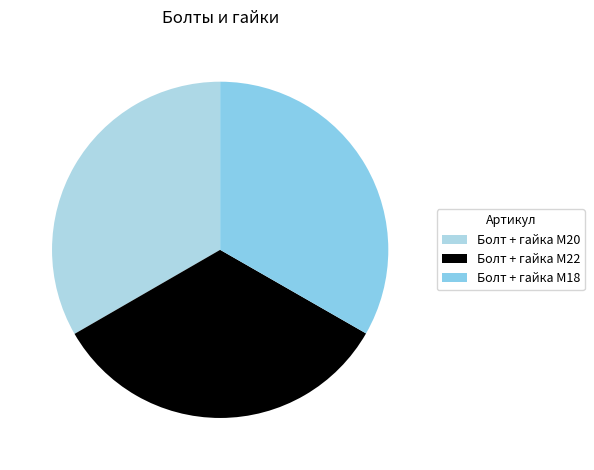

Which category has the biggest portion of the pie?

Болт + гайка M22